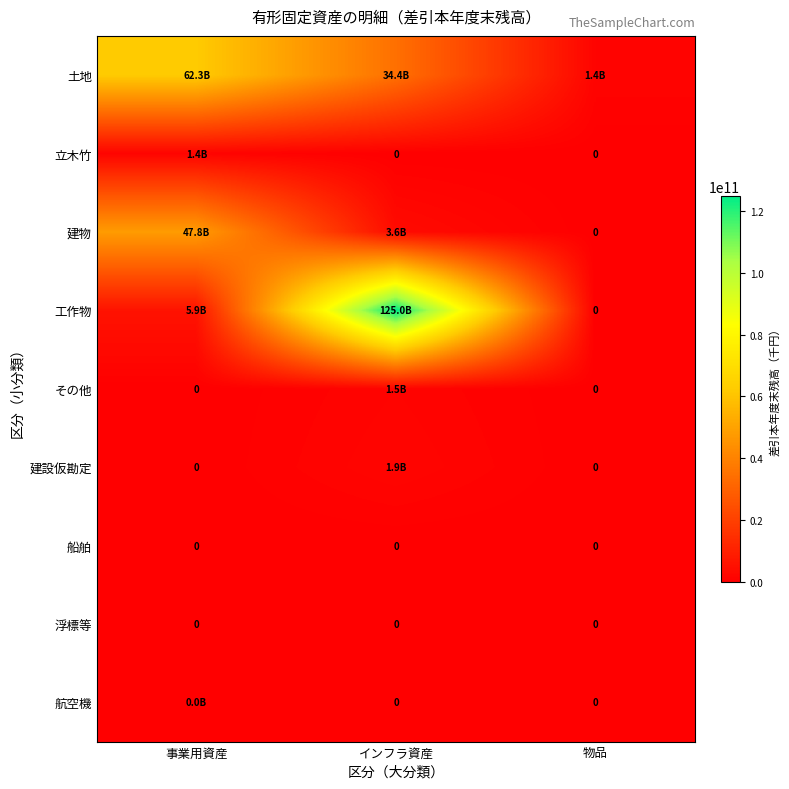

The value of 浮標等 at インフラ資産 is 0. True or false?

True